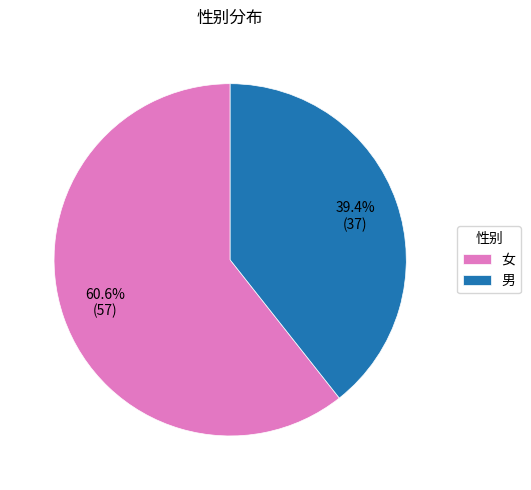

To the nearest percent, what is the difference between the largest and smallest slice percentages?

21%